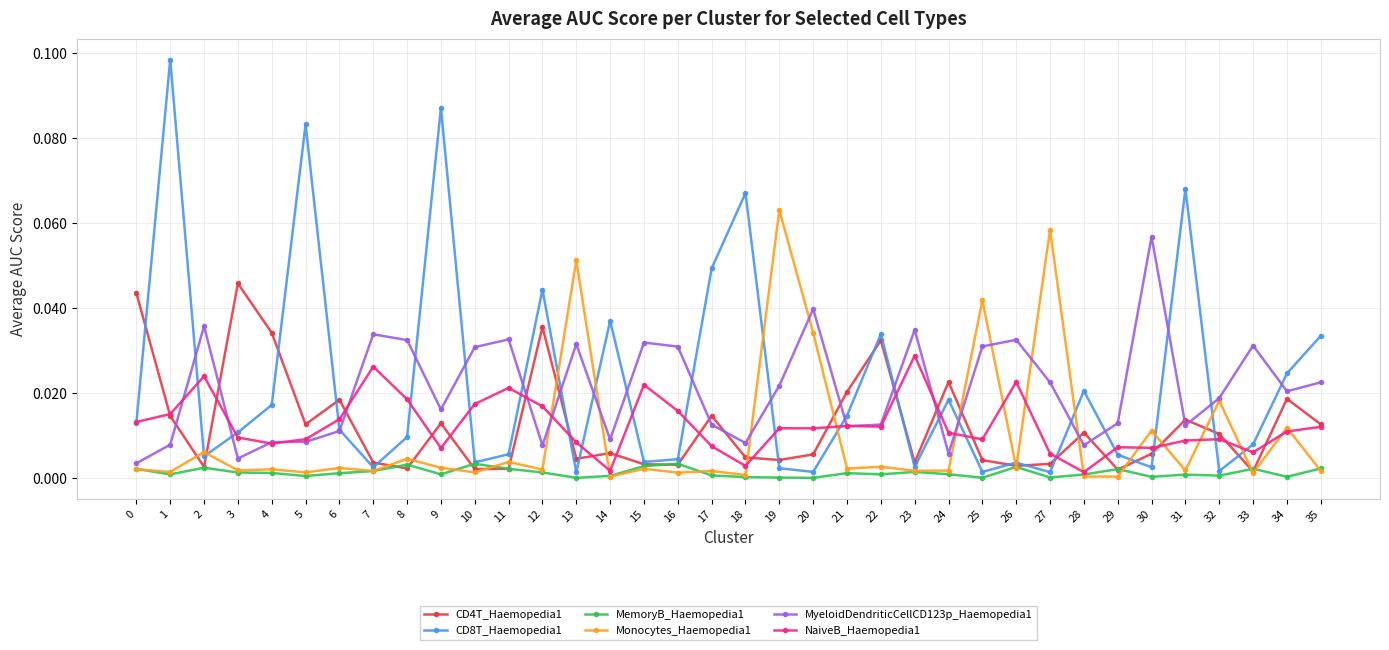

At which category does the chart reach its peak across all series?

1